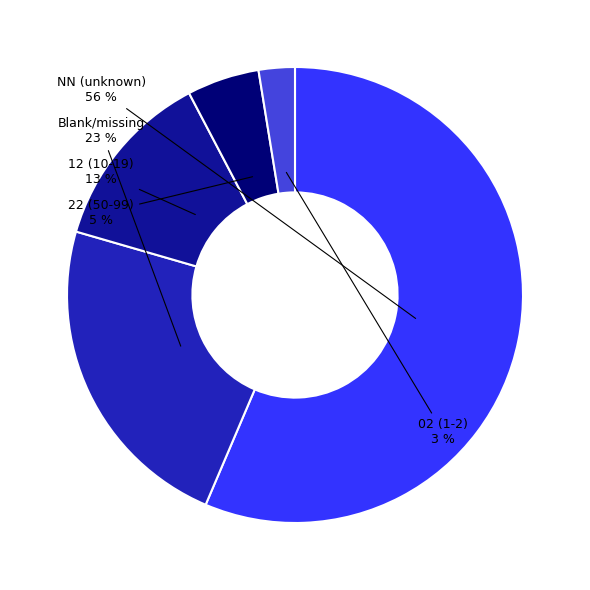

How many segments does this pie chart have?

5